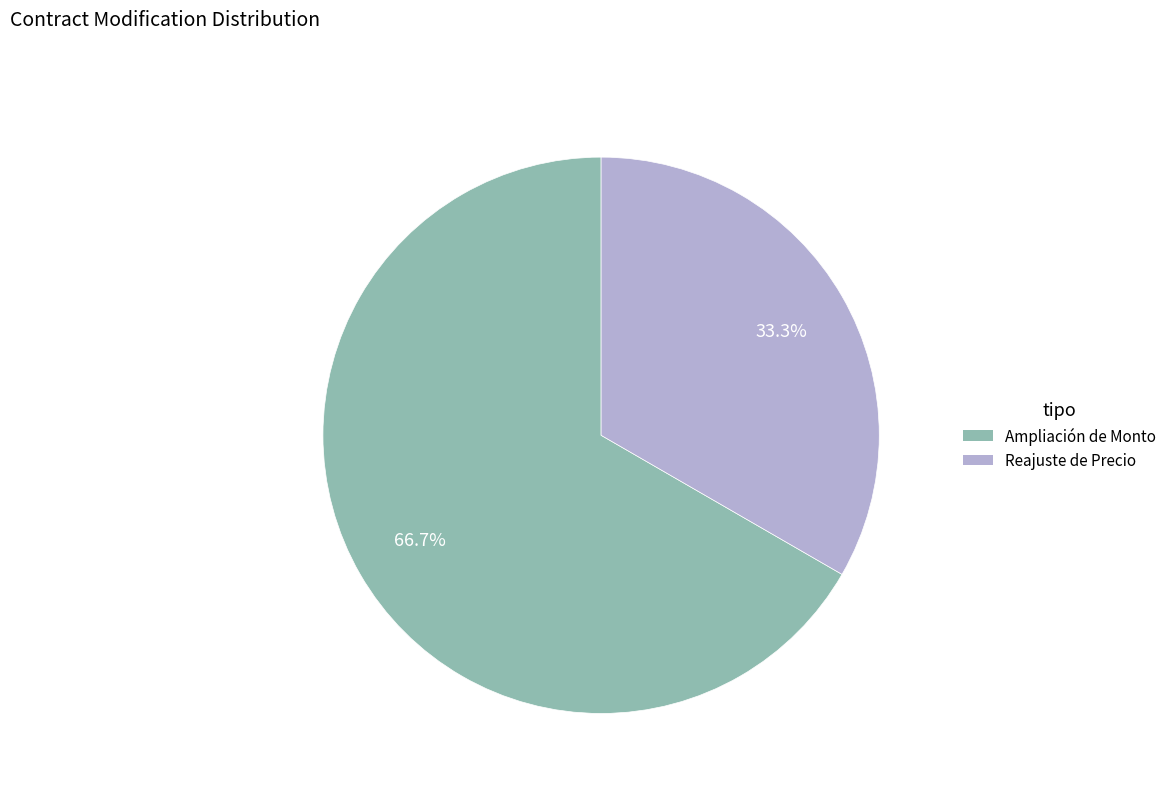

To the nearest percent, what percentage of the pie is Reajuste de Precio?

33%